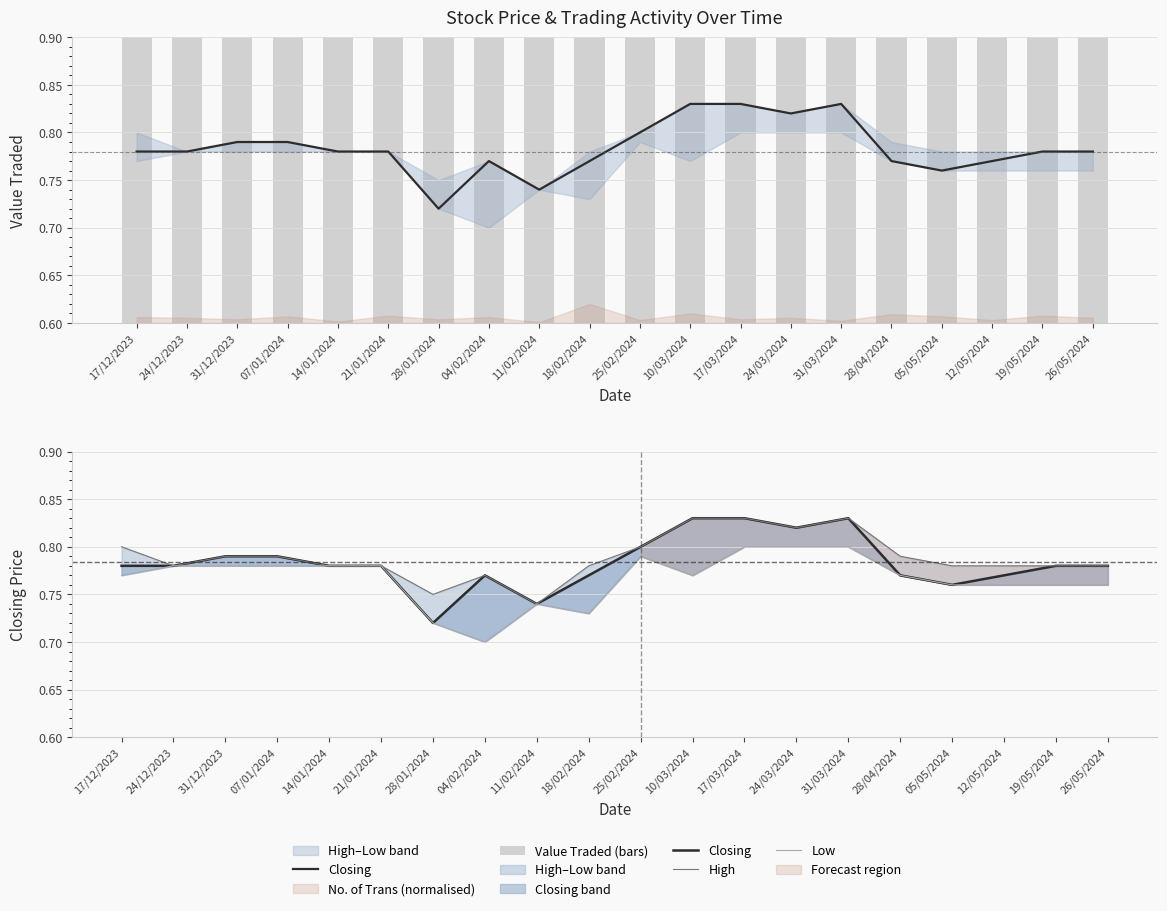

Is it true that Closing equals 0.8 at 17/03/2024?

True